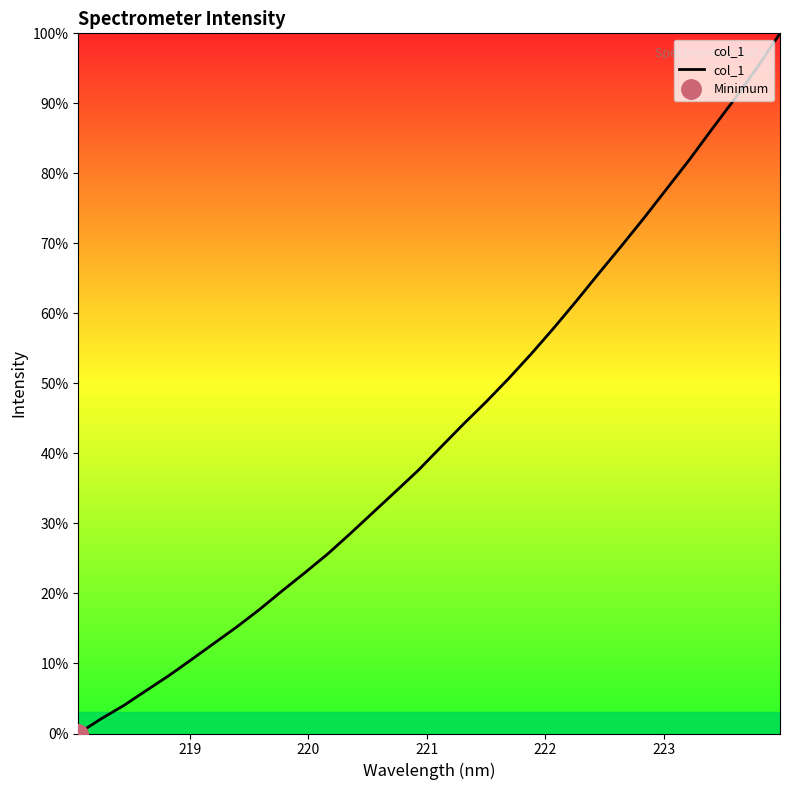

How many categories are shown in the chart?

32